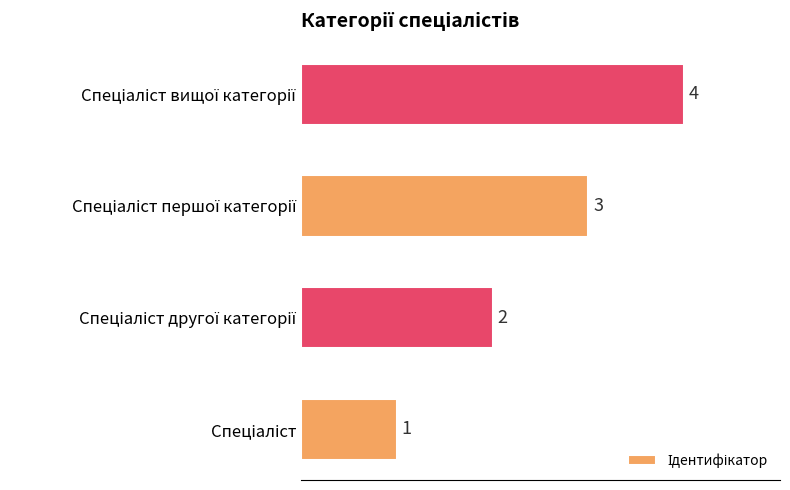

How many categories are shown in the chart?

4